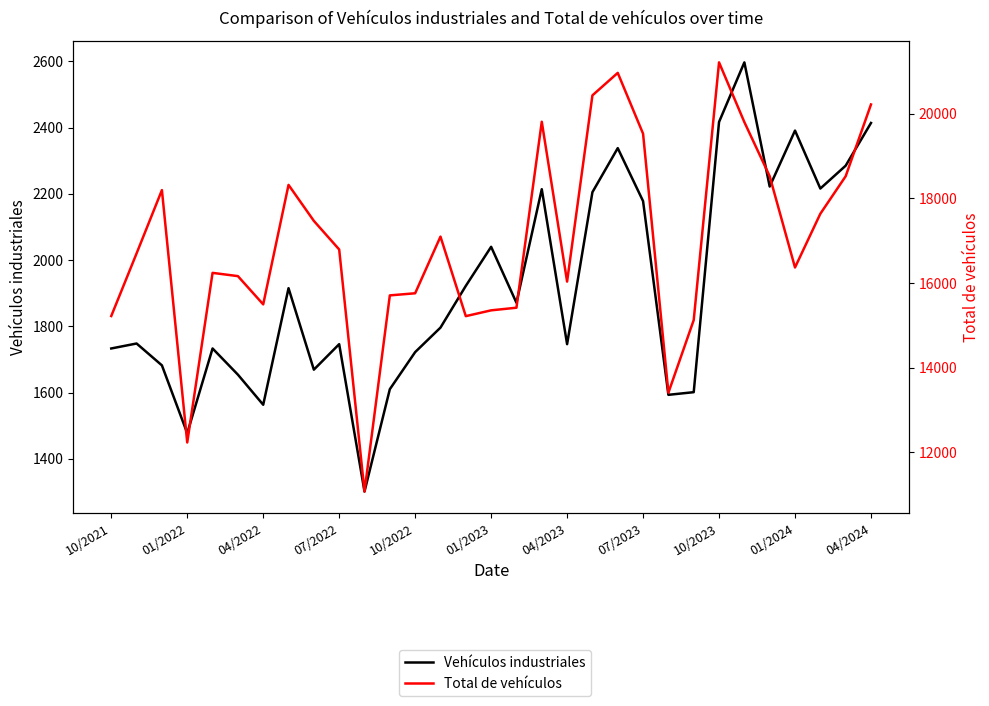

Is the value of Total de vehículos at 11 greater than the value of Vehículos industriales at 21?

Yes